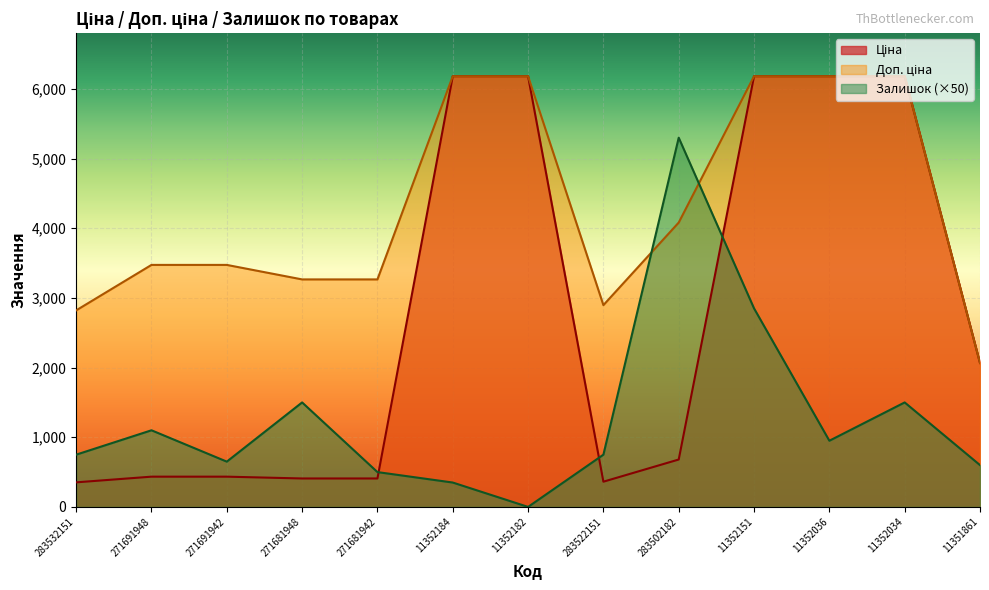

After their last crossing, which series has the higher values: Залишок or Доп. ціна?

Доп. ціна